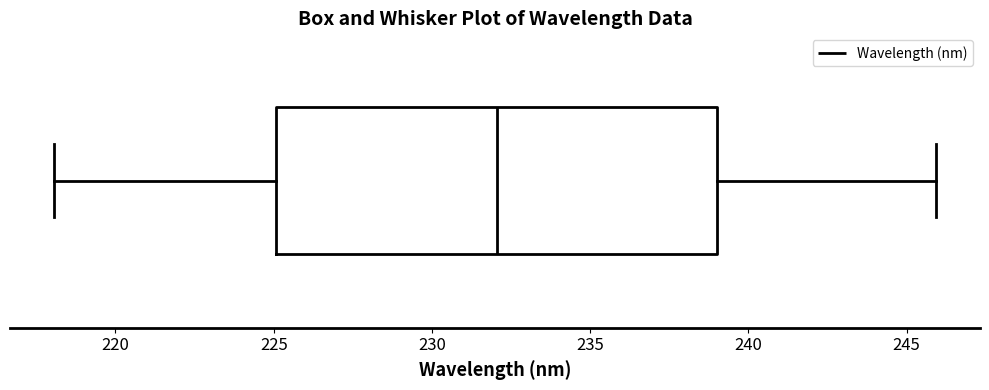

Transcribe this box plot: give where the median line is, the range the box spans, and where the two whiskers end, as read against the x-axis. The values are not printed on the chart, so give them approximately, as read against the axis.

median 232, box 225 to 239, whiskers 218 to 246